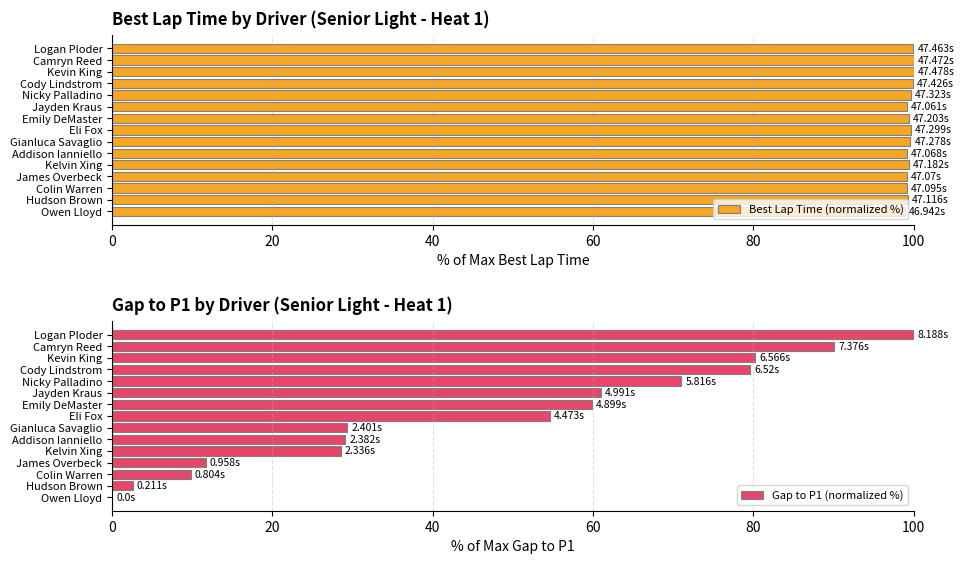

What is the value of the Best Lap Time (normalized %) bar at the 4th from the left?

99.1